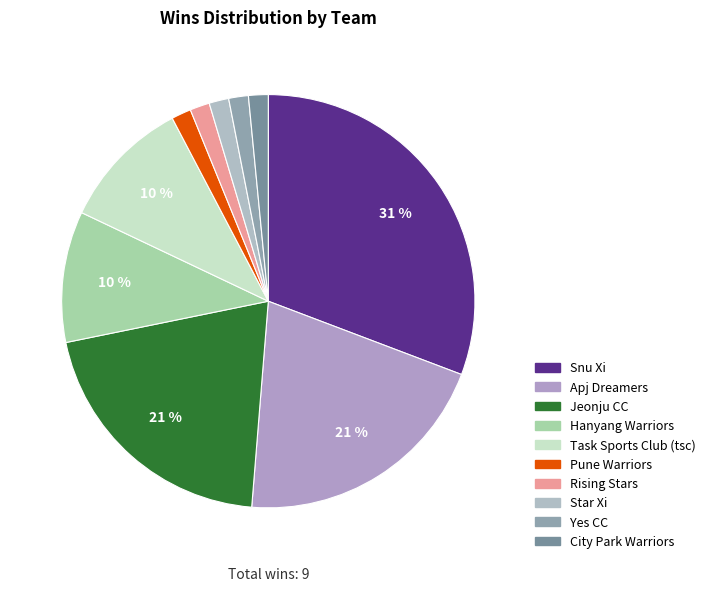

Combined, do Hanyang Warriors and Pune Warriors account for over 50%?

No